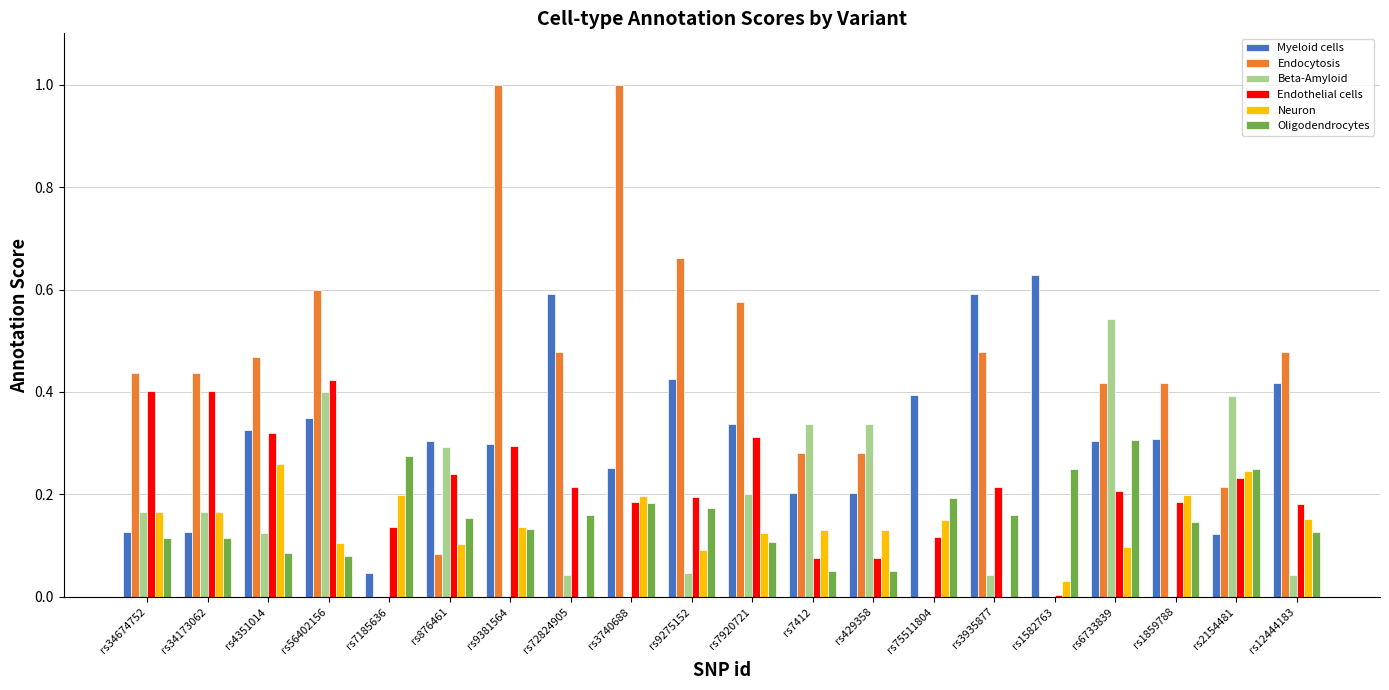

What is the sum of all Myeloid cells values?

6.4